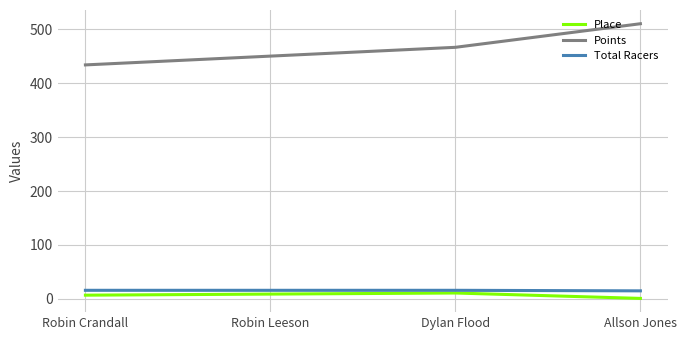

What is the approximate value of Points at Dylan Flood?

466.3